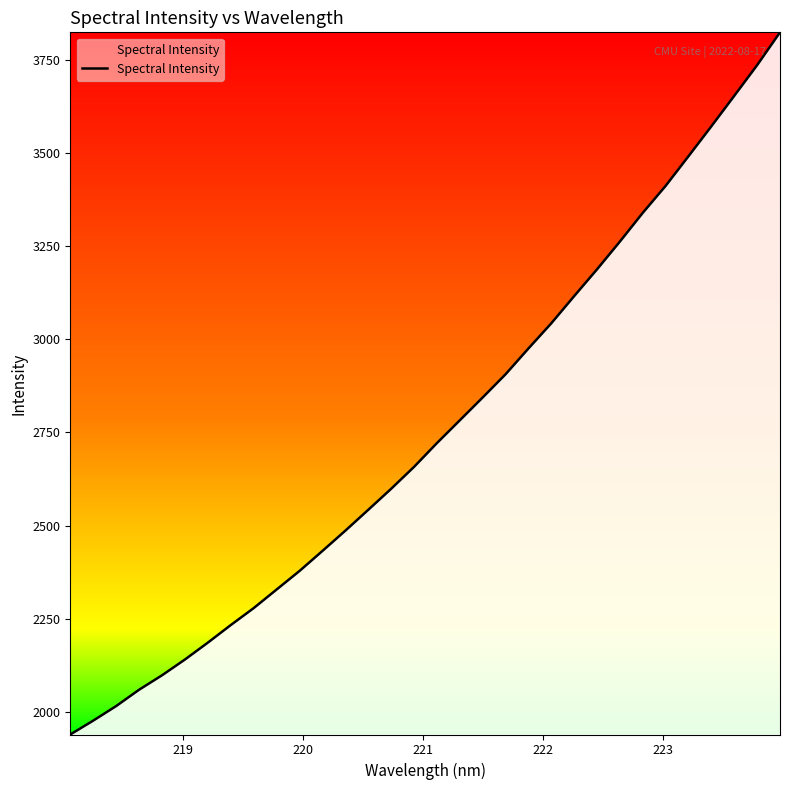

How many lines are shown in the chart?

1